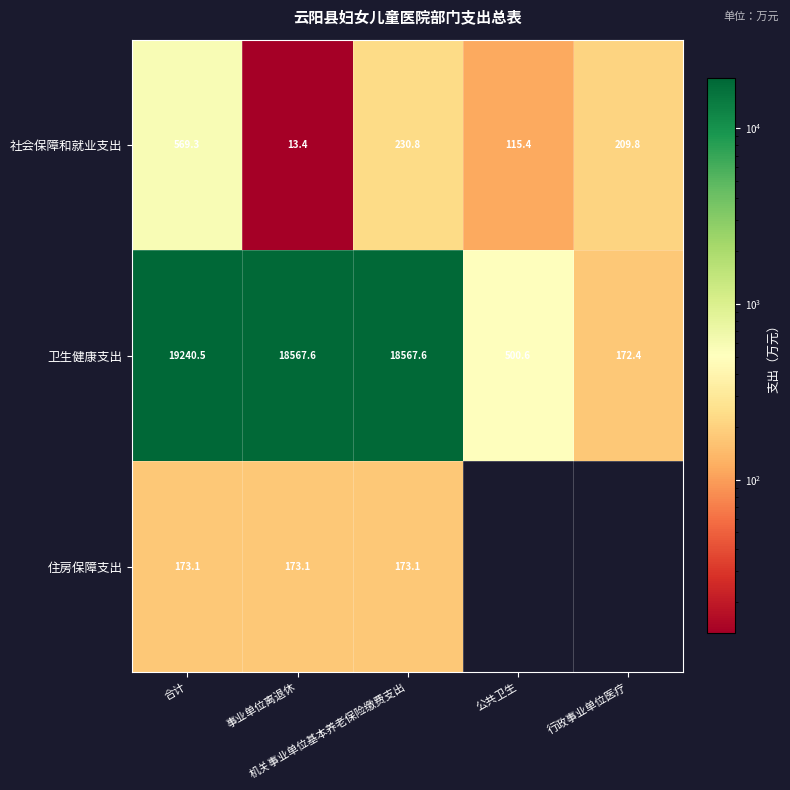

Which series has the widest spread of values?

卫生健康支出